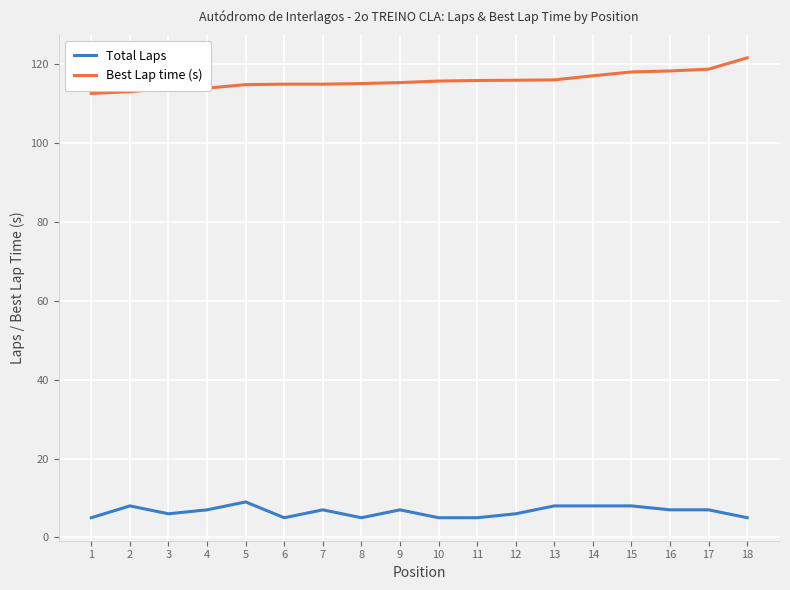

What is the maximum value shown in the chart?

121.6